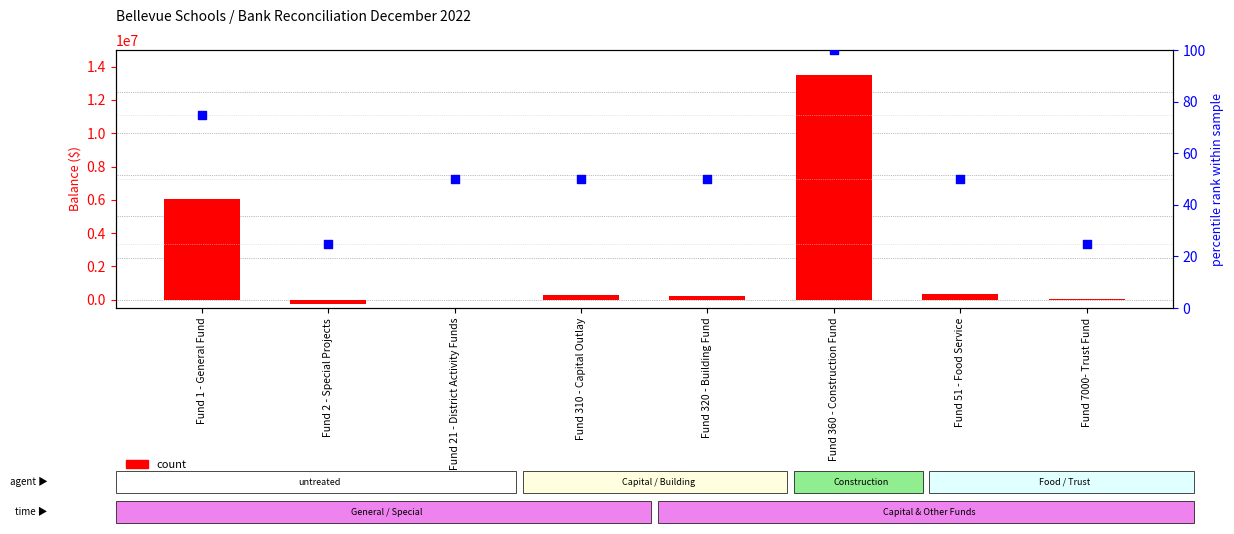

What are all the series names shown in the legend?

count, percentile rank within the sample